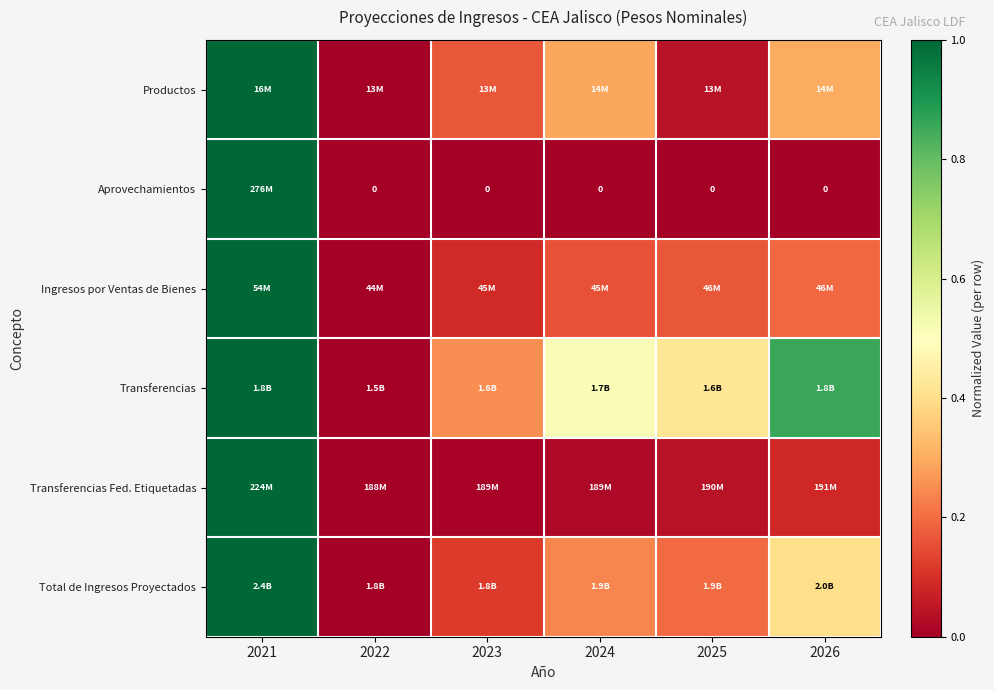

What is the difference between the maximum and minimum values in the Total de Ingresos Proyectados series?

1.0